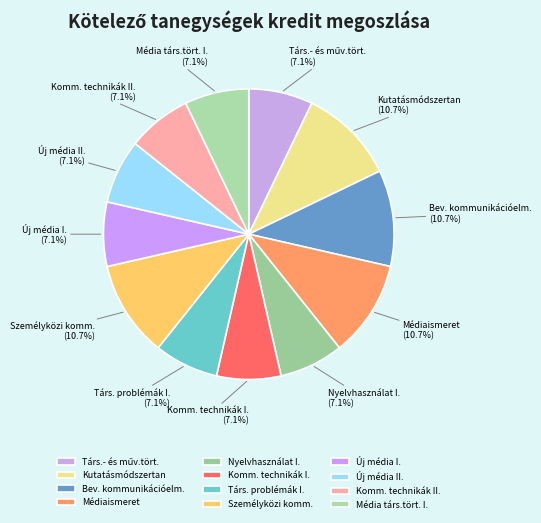

What percentage is the Kutatásmódszertan slice, to the nearest percent?

11%